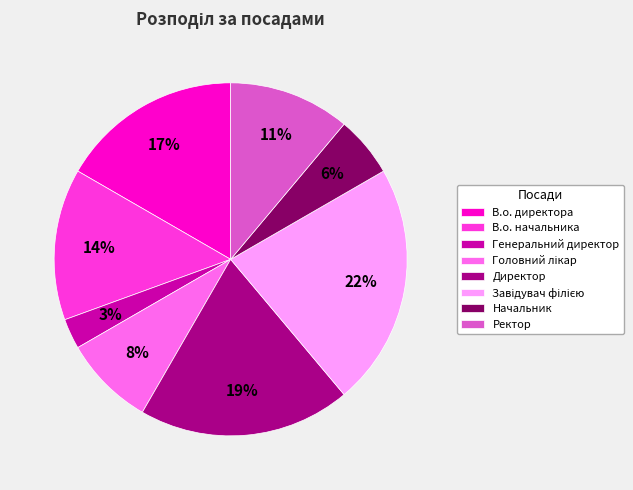

To the nearest percent, what portion does В.о. начальника represent?

14%